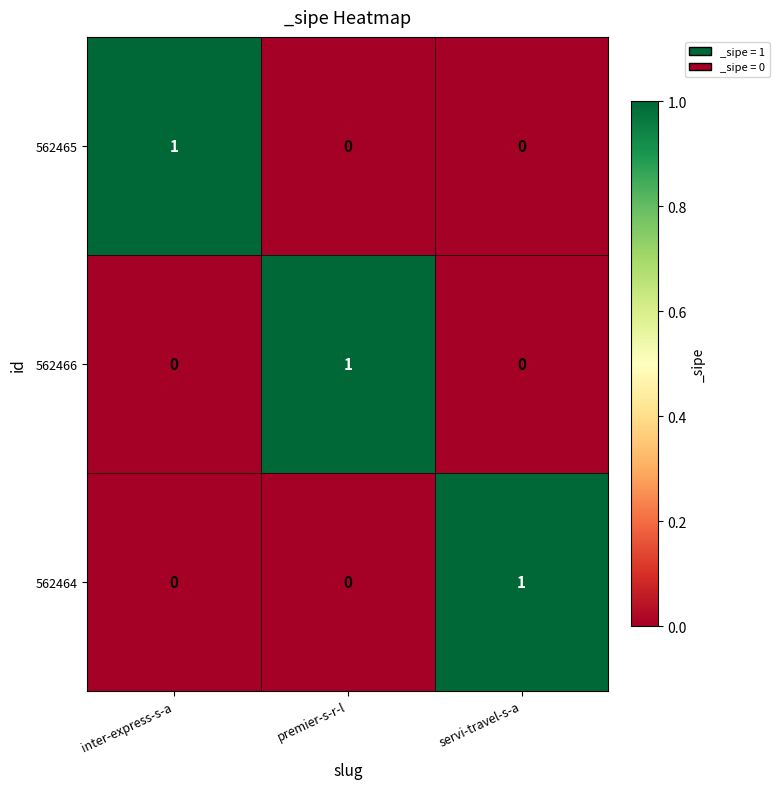

Reading left to right, what are all the values shown in this chart?

562465: inter-express-s-a=1	premier-s-r-l=0	servi-travel-s-a=0
562466: inter-express-s-a=0	premier-s-r-l=1	servi-travel-s-a=0
562464: inter-express-s-a=0	premier-s-r-l=0	servi-travel-s-a=1